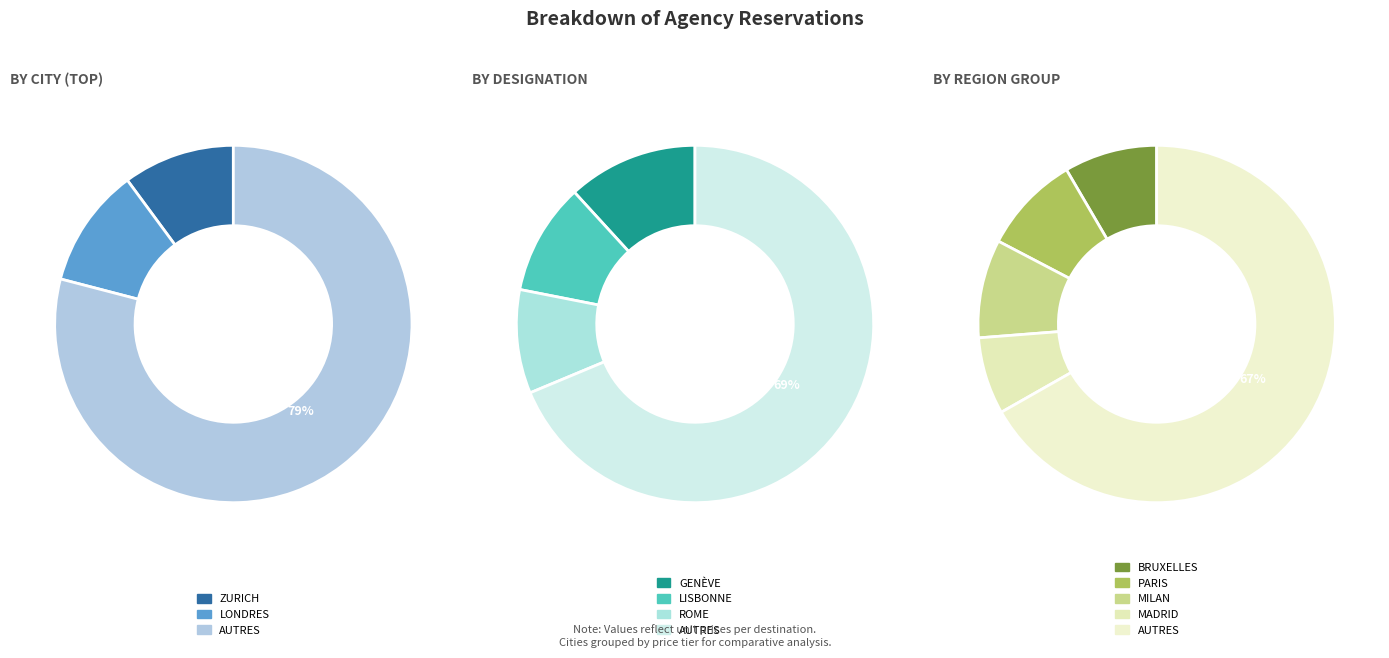

Is the sum of LONDRES and BRUXELLES greater than half?

No